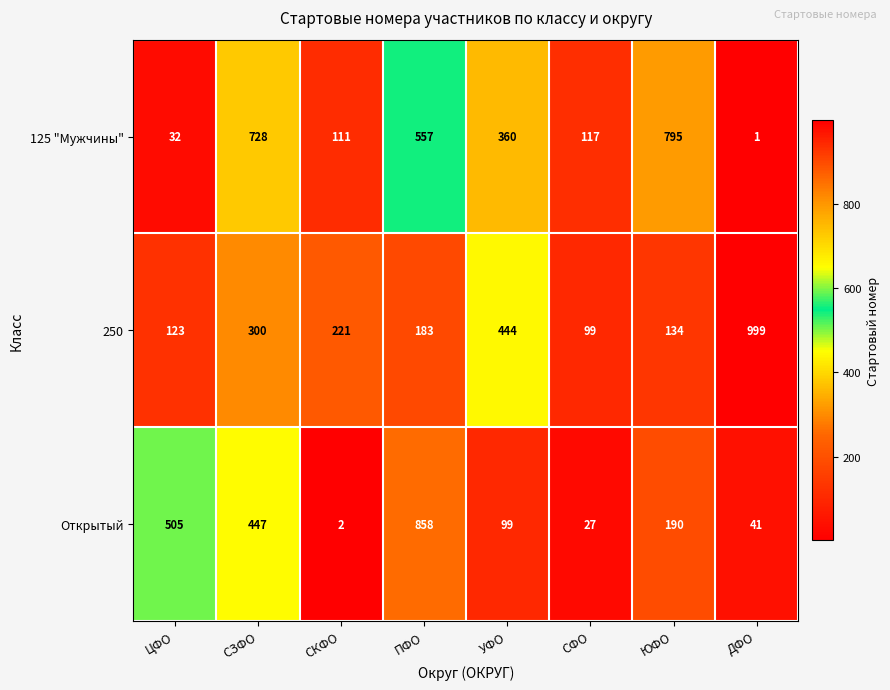

Which series has the largest total across all categories?

125 "Мужчины"